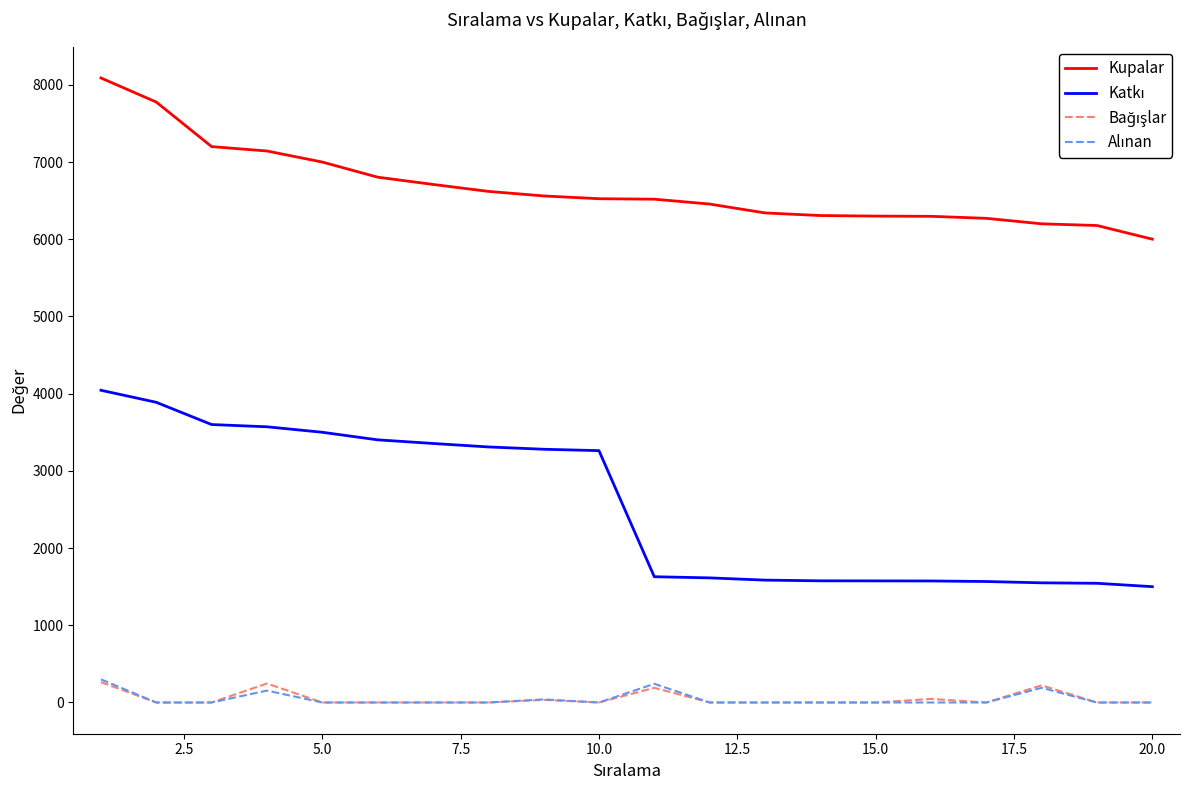

How many lines are shown in the chart?

4